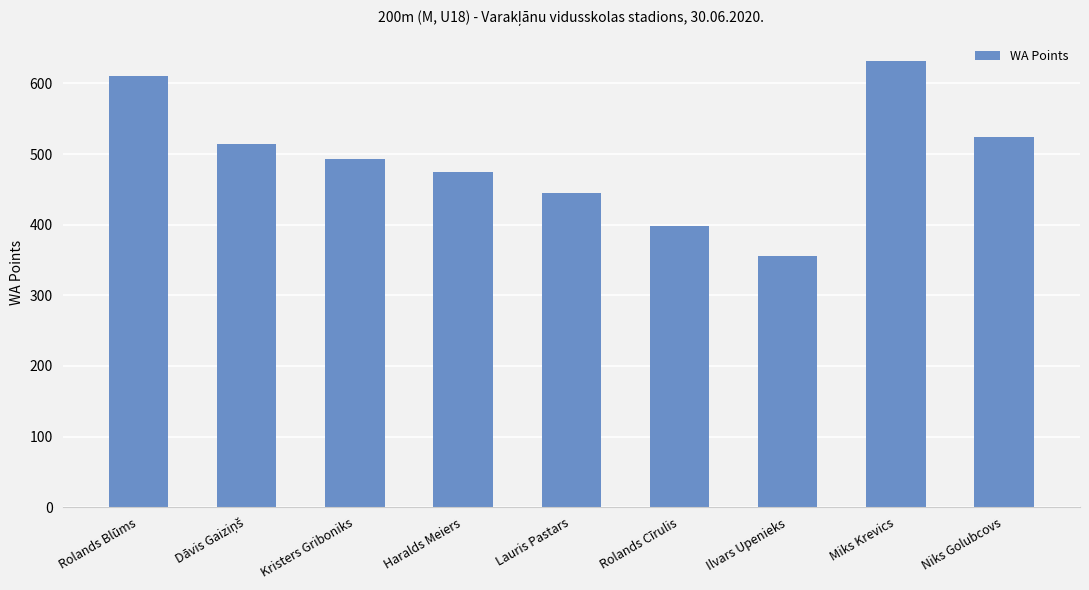

The value at Rolands Cīrulis is 583. True or false?

False